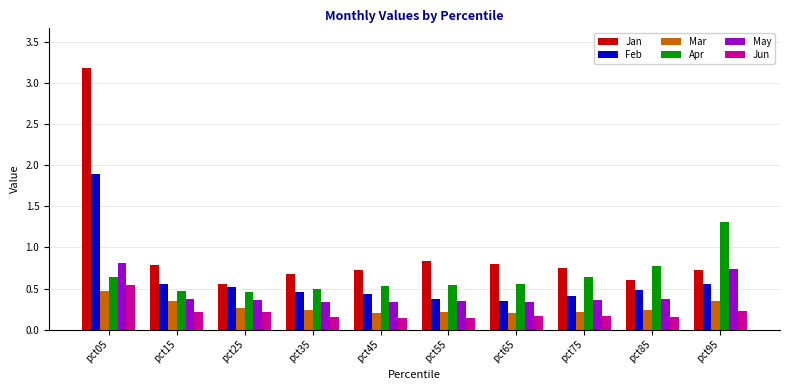

Which series changed the most between pct05 and pct65?

Jan